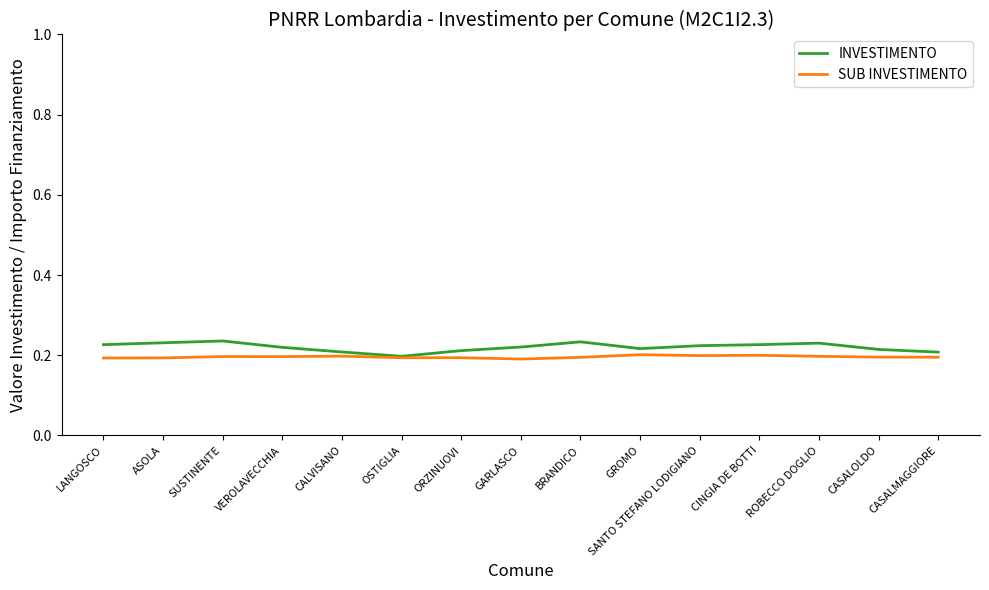

What is the total value across all series at ASOLA?

0.4